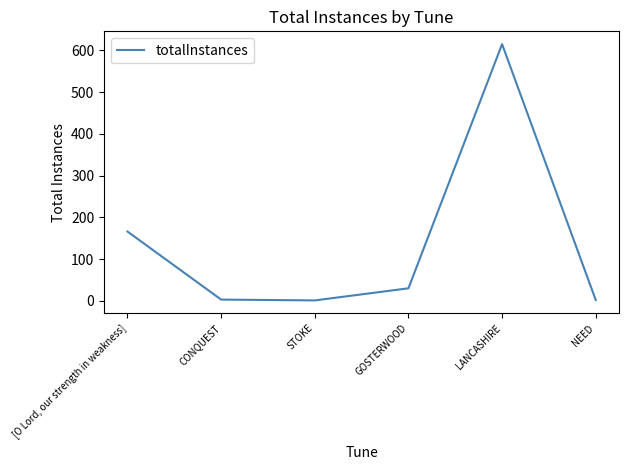

At which category does the chart reach its peak across all series?

LANCASHIRE